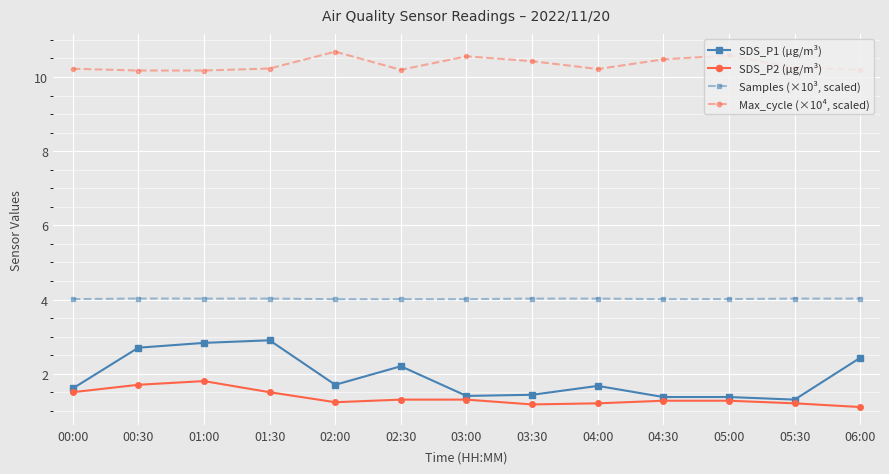

Which series changed the most between 00:30 and 04:30?

SDS_P1 (µg/m³)